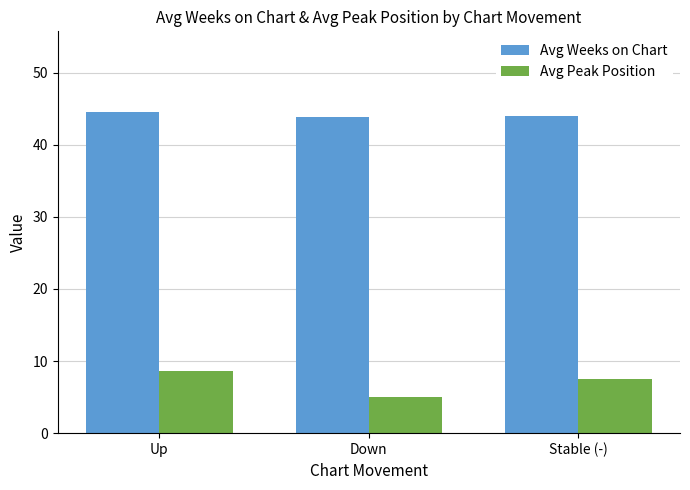

List the labels in order of Avg Peak Position value, largest first.

Up, Stable (-), Down